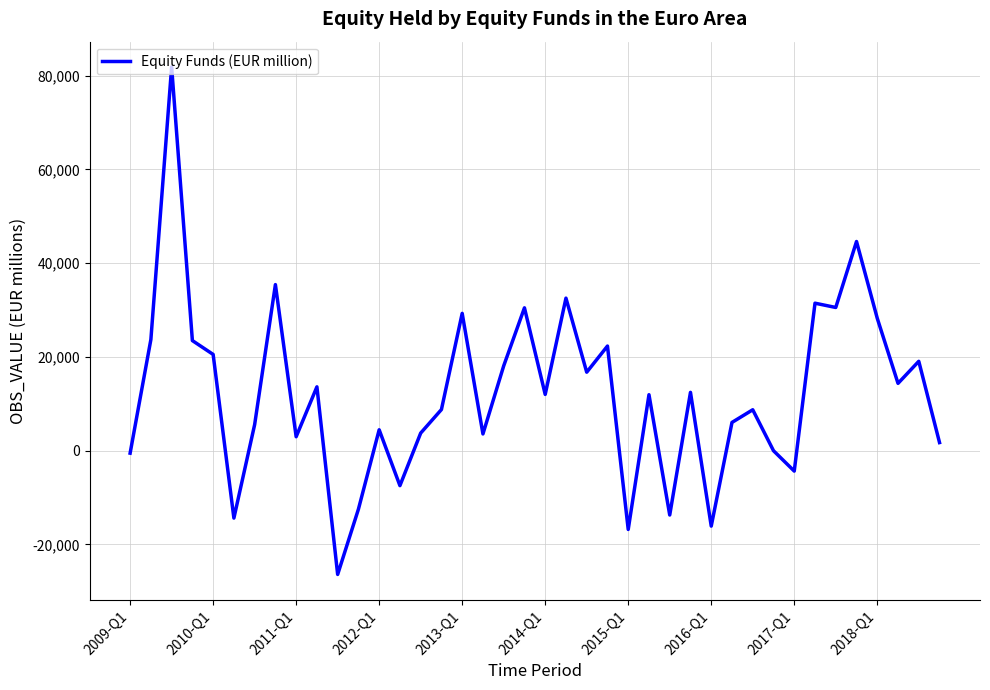

What is the smallest value displayed?

-26390.8